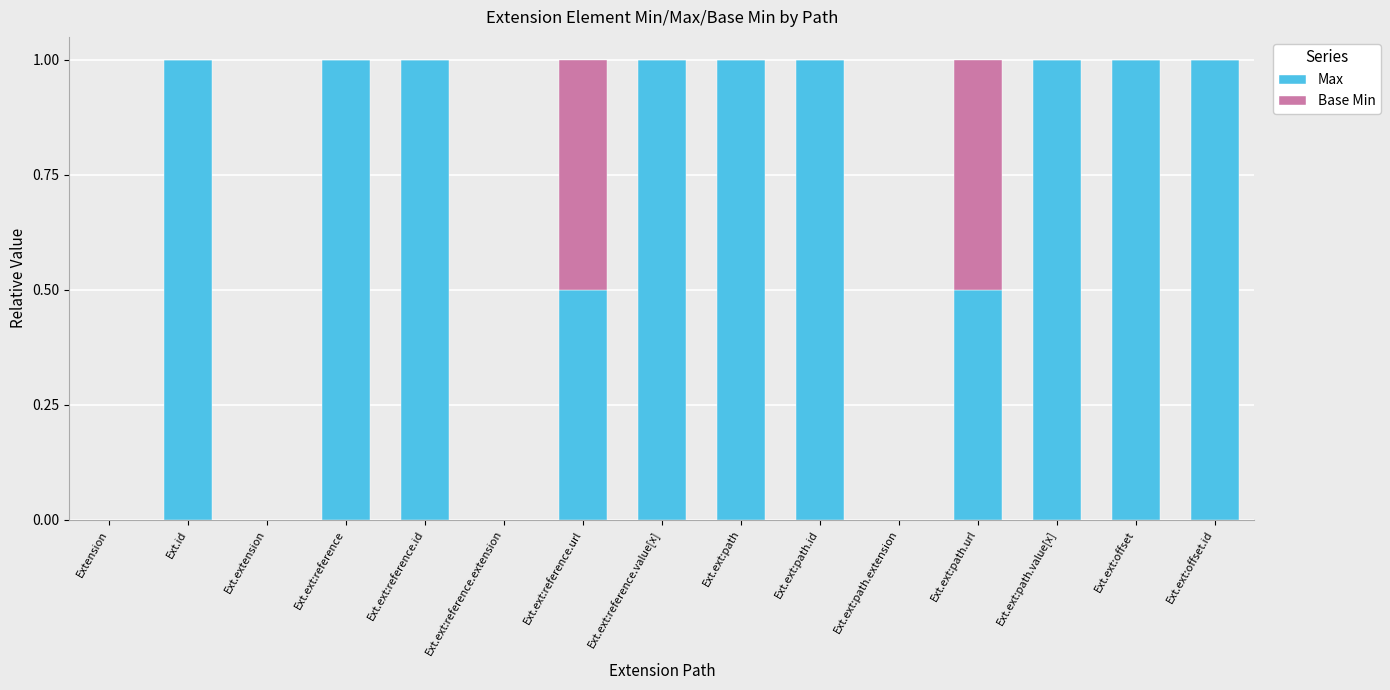

What is the total value across all series at Ext.id?

1.0